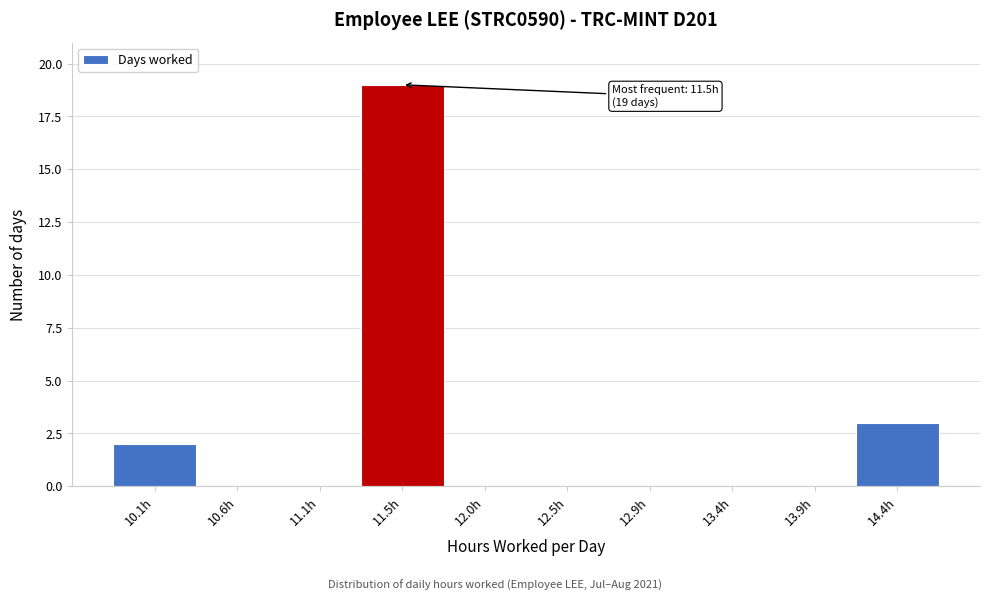

Over which range of the x-axis is the bar tallest?

11.30 to 11.75